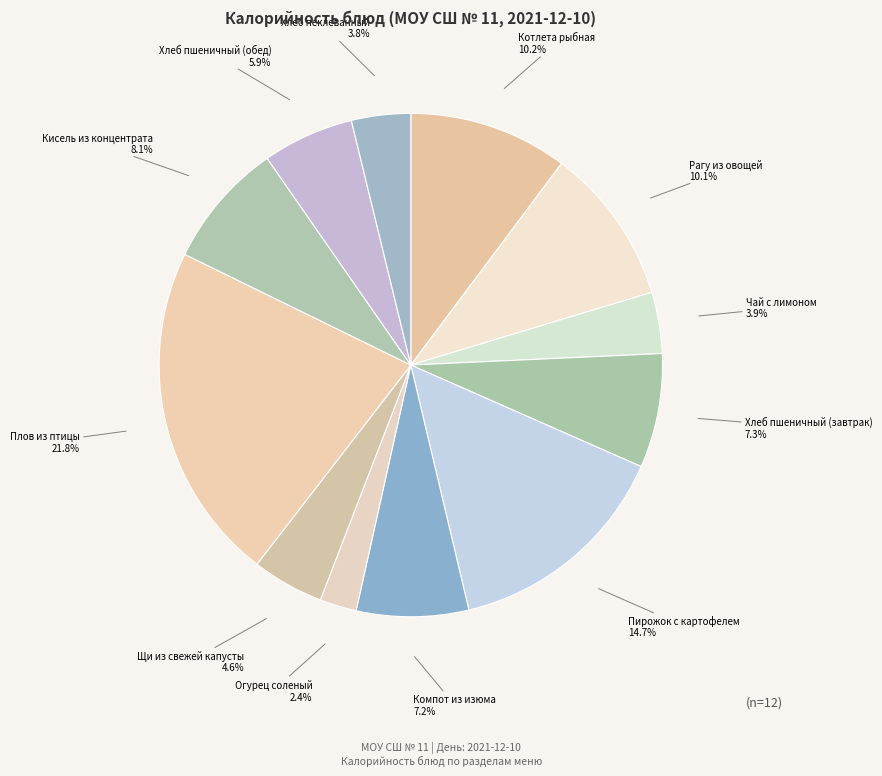

To the nearest percent, what percentage of the pie is Хлеб пшеничный (завтрак)?

7%